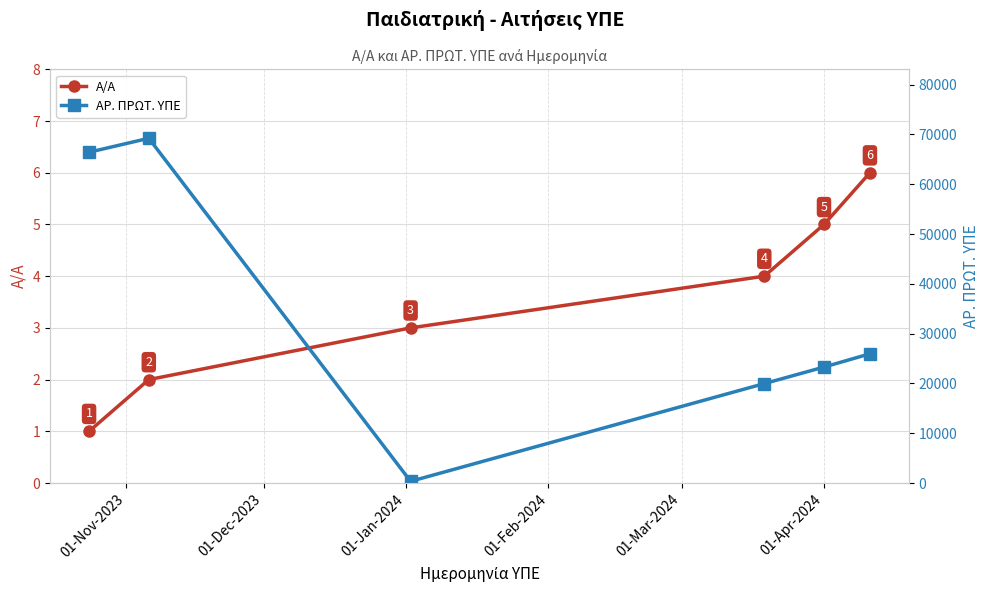

Count the Α/Α values in the range 2 to 5.

4